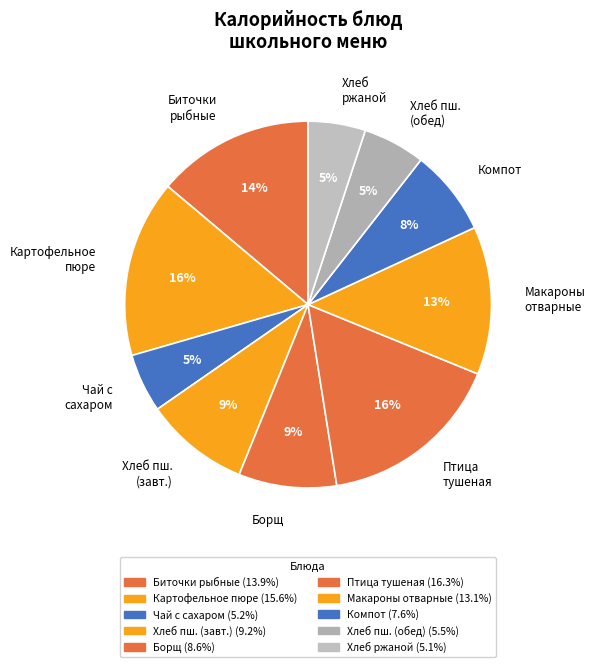

To the nearest percent, what portion does Биточки рыбные represent?

14%